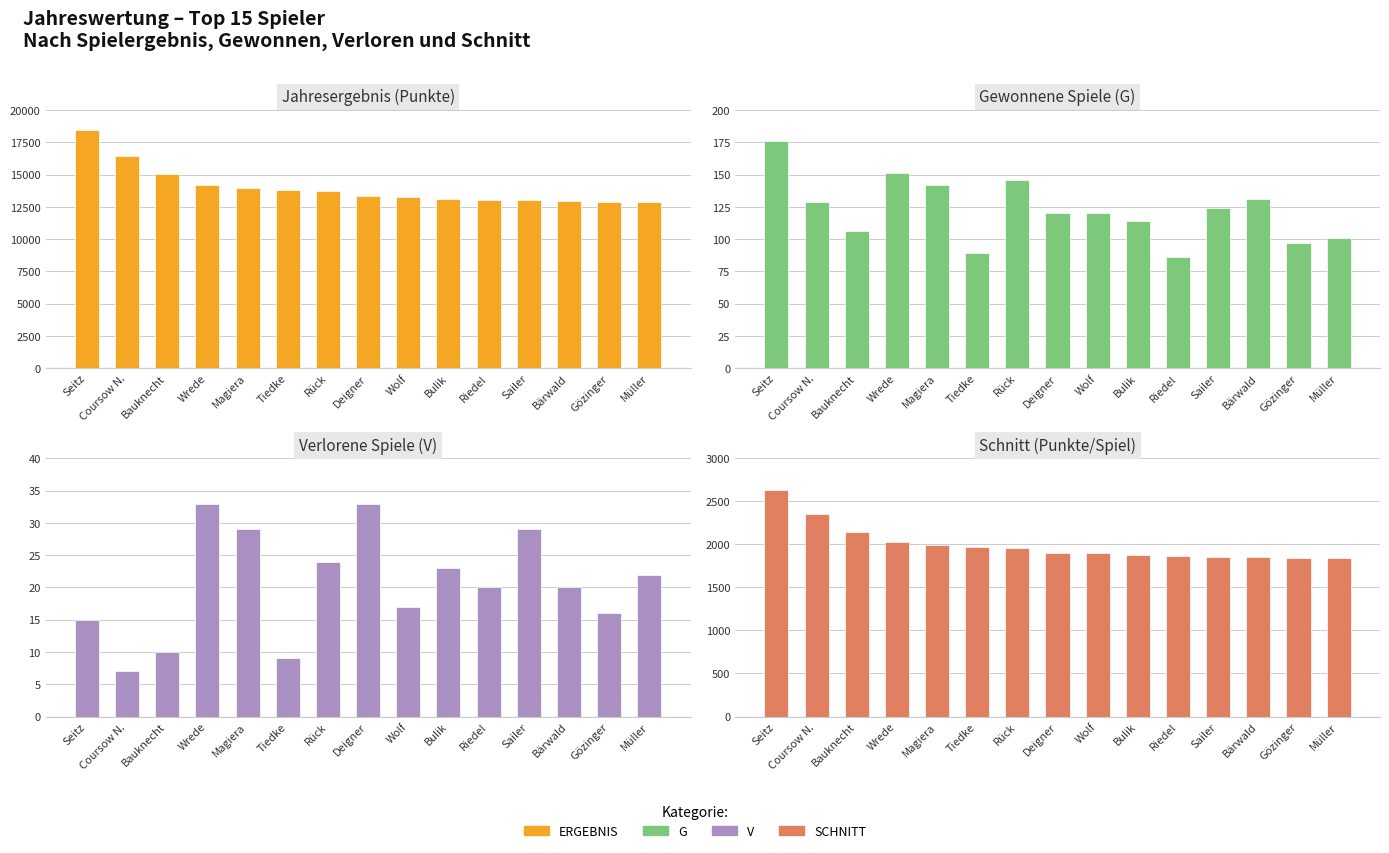

At which label does V first exceed 20?

Wrede